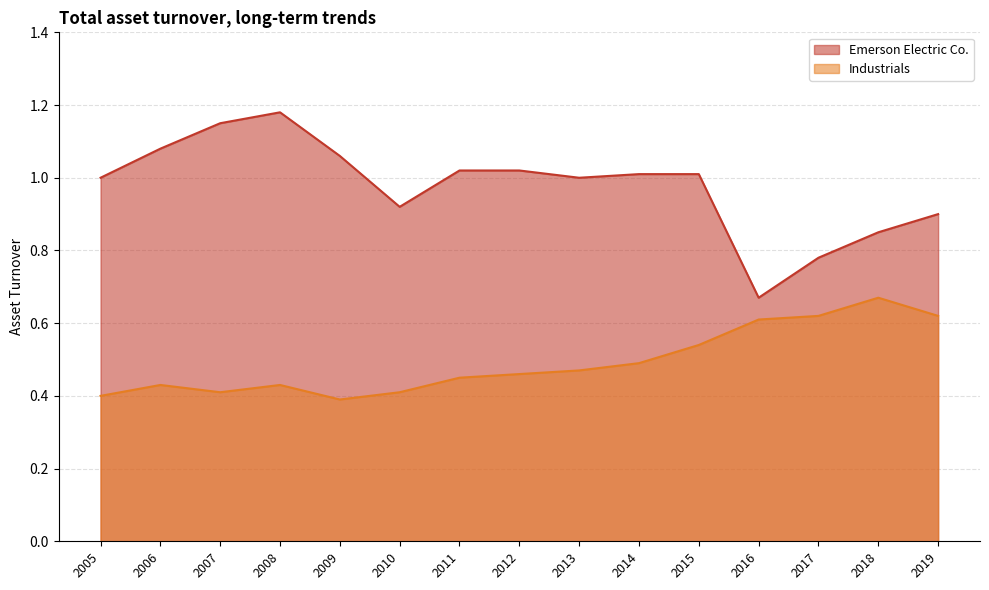

Read the Emerson Electric Co. value at 2019.

0.9